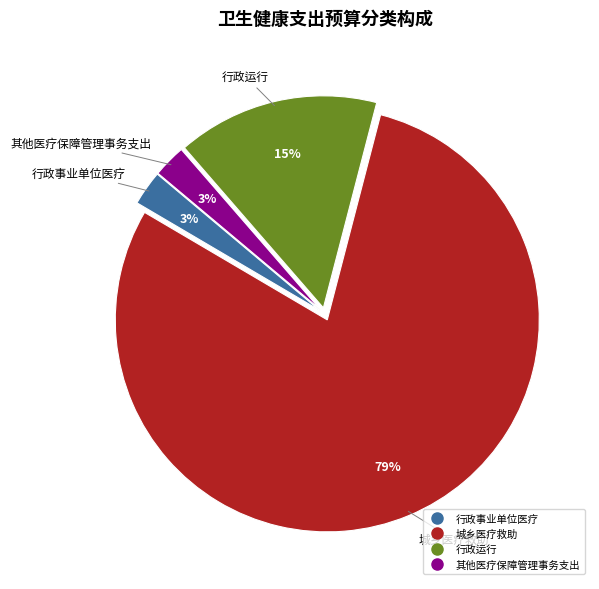

The 其他医疗保障管理事务支出 slice represents 3% of the pie. True or false?

True